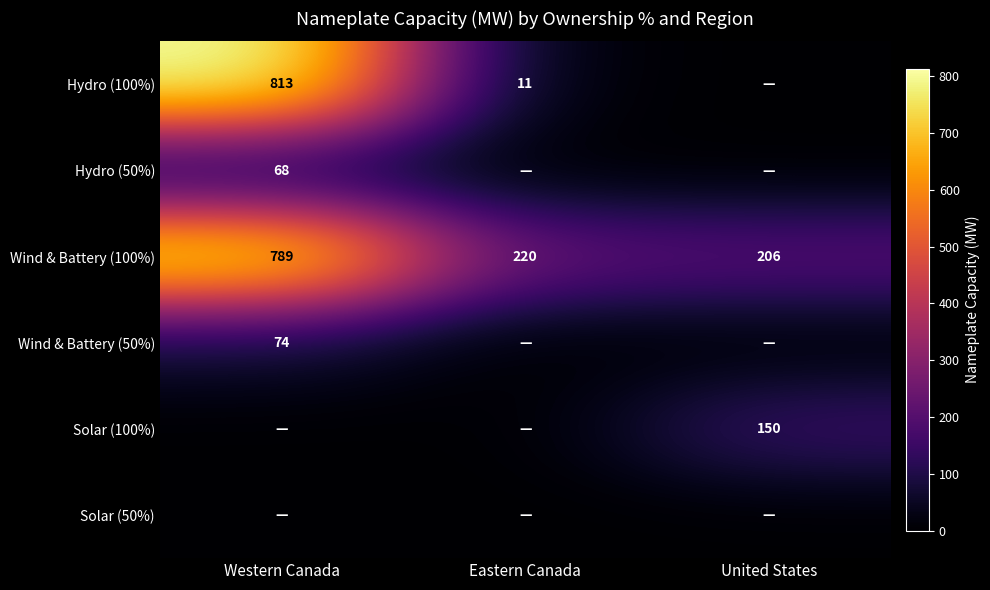

What is the sum of the Hydro (100%) values at Eastern Canada and Western Canada?

824